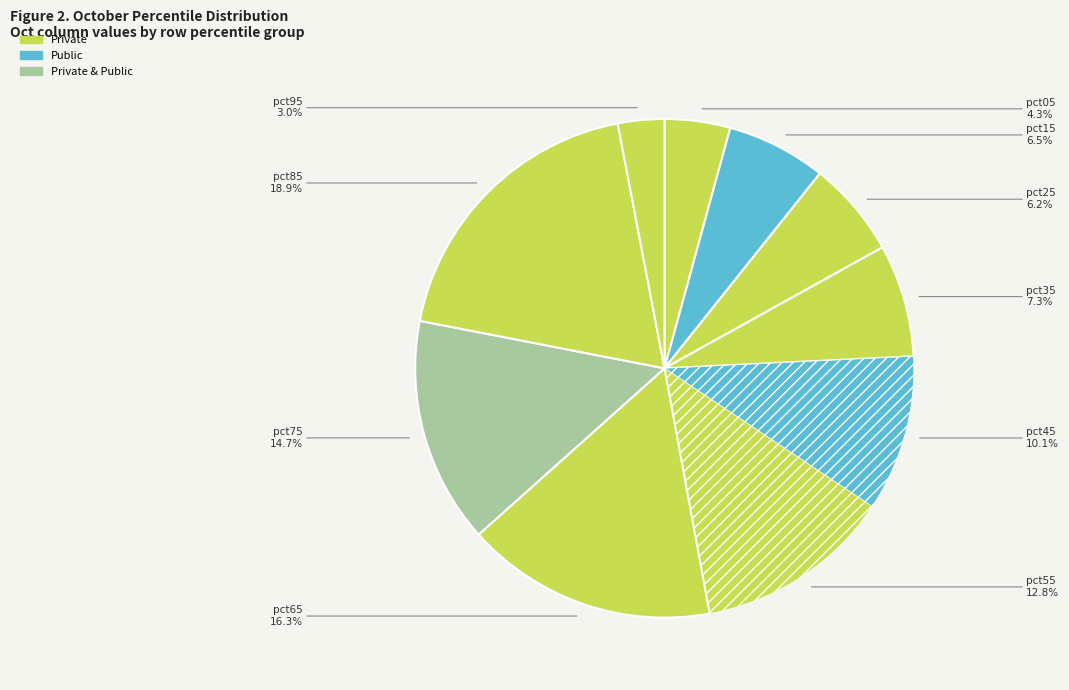

Count the number of slices in the pie.

10